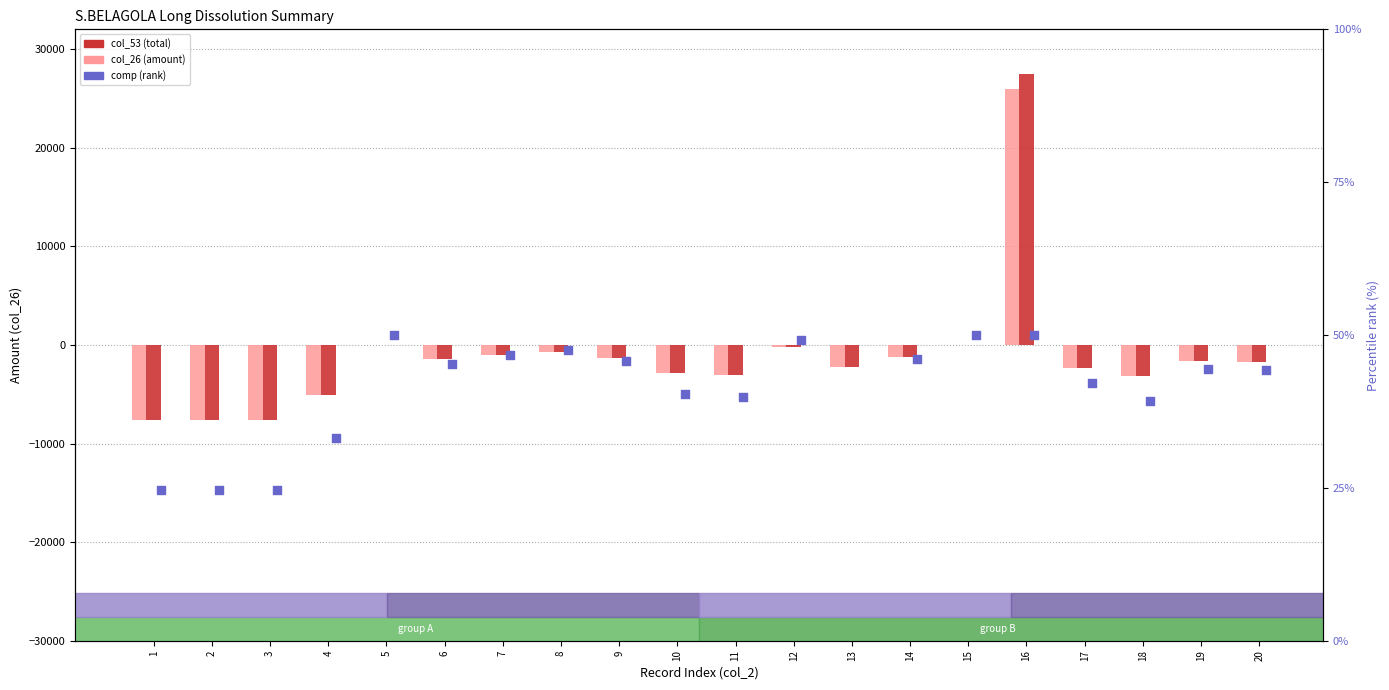

At how many categories does at least one series exceed 24748?

1